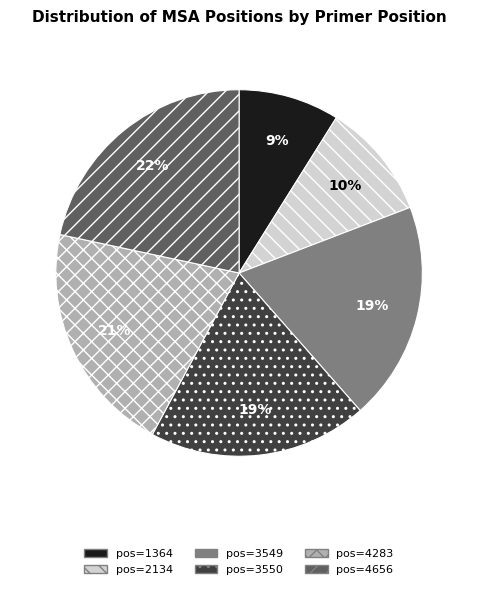

Which category has the smallest portion of the pie?

pos=1364